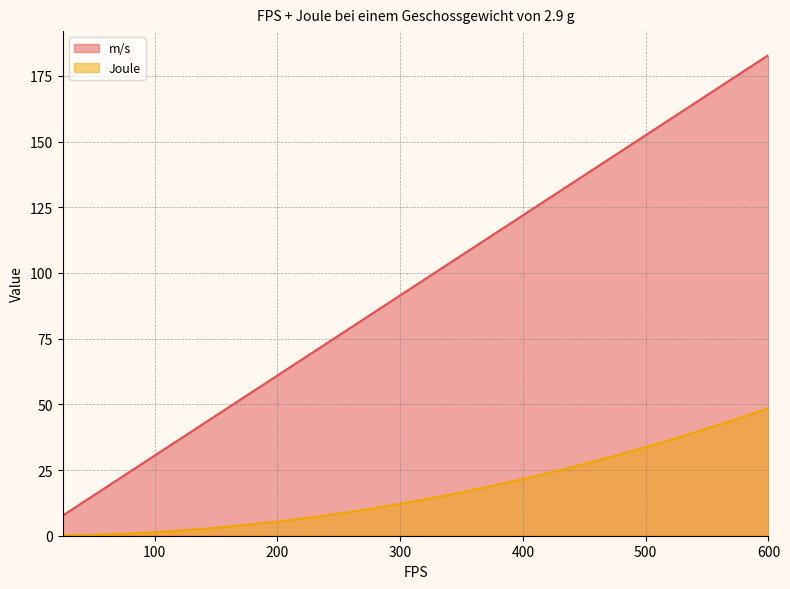

What is the highest value of the Joule series?

48.5